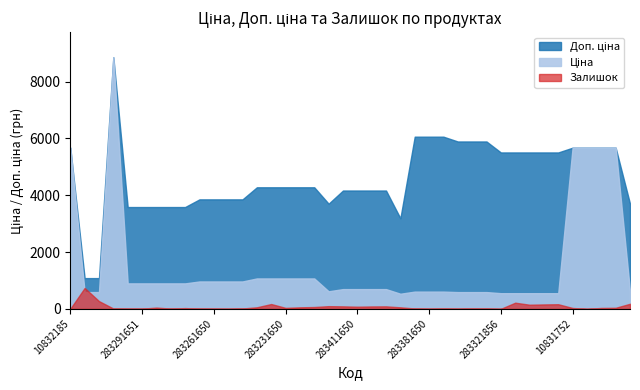

What is the maximum value for Ціна?

8856.7